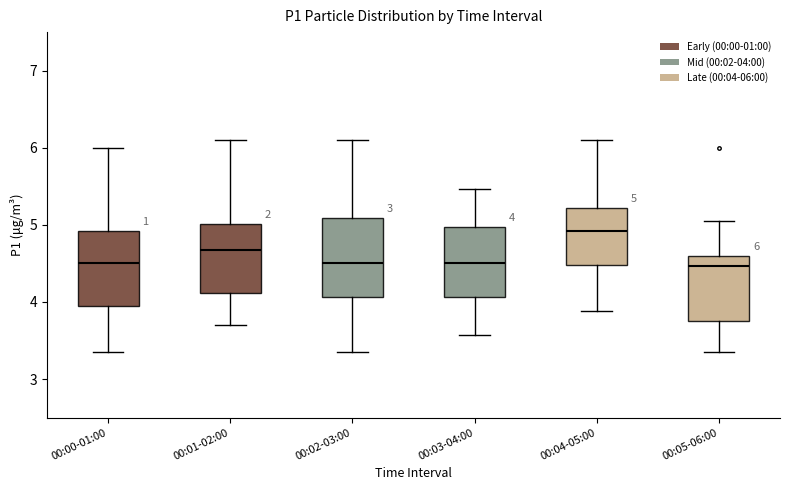

Which box has the highest median line?

00:04-05:00